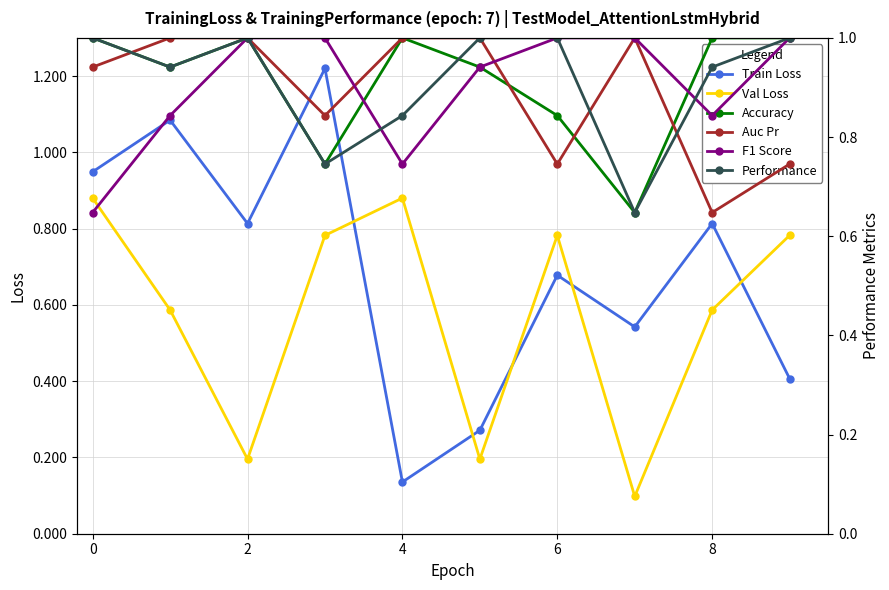

In Val Loss, how many points are higher than both neighbors (excluding endpoints)?

2